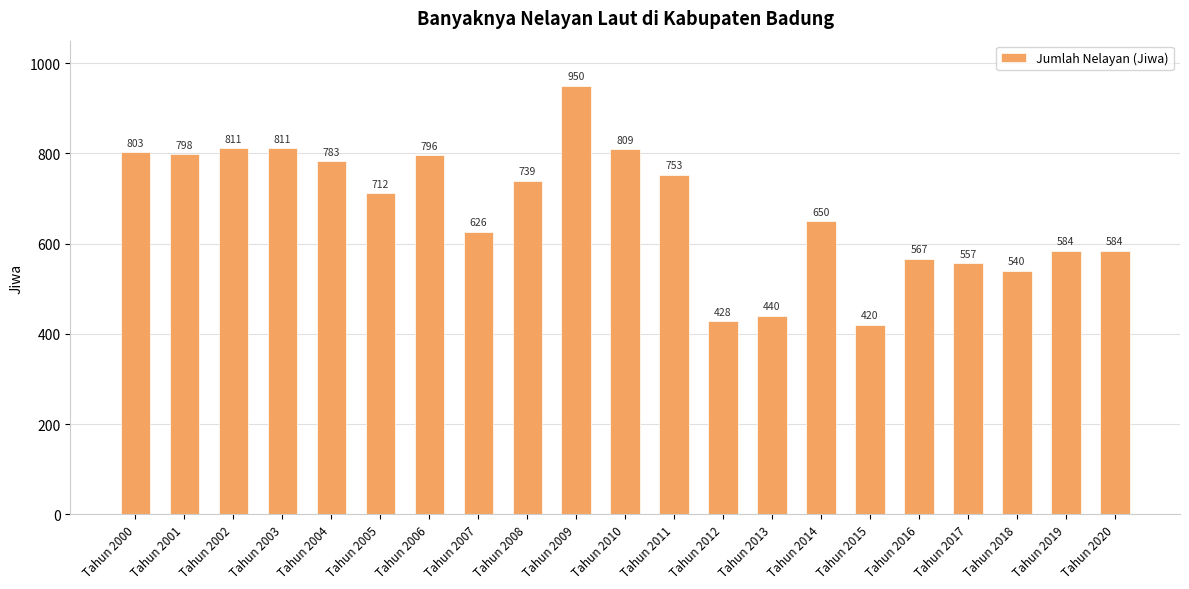

Reading left to right, what are all the values shown in this chart?

Tahun 2000=803	Tahun 2001=798	Tahun 2002=811	Tahun 2003=811	Tahun 2004=783	Tahun 2005=712	Tahun 2006=796	Tahun 2007=626	Tahun 2008=739	Tahun 2009=950	Tahun 2010=809	Tahun 2011=753	Tahun 2012=428	Tahun 2013=440	Tahun 2014=650	Tahun 2015=420	Tahun 2016=567	Tahun 2017=557	Tahun 2018=540	Tahun 2019=584	Tahun 2020=584